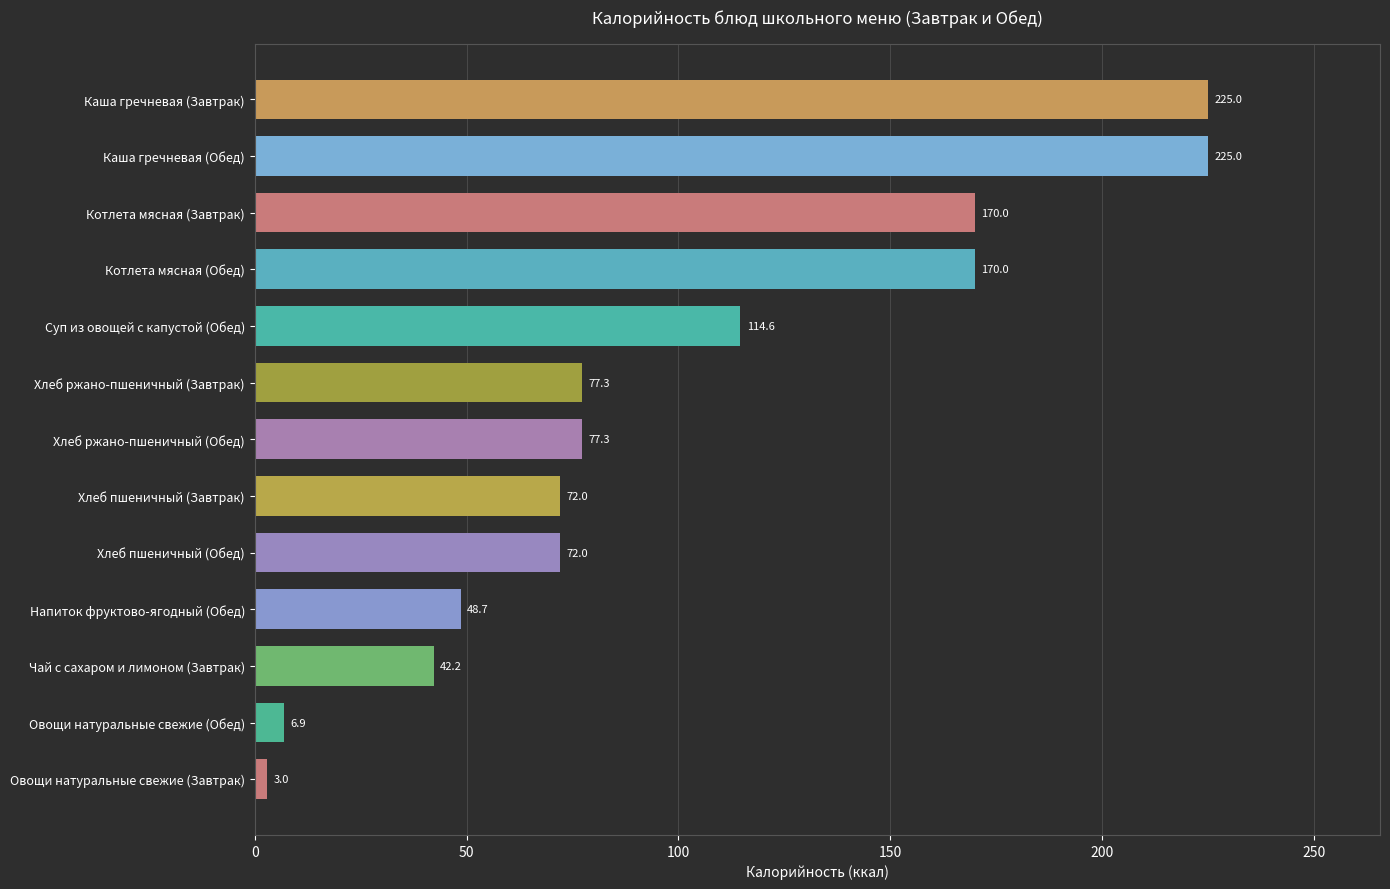

What is the change in value from Каша гречневая (Завтрак) to Овощи натуральные свежие (Завтрак)?

-222.0